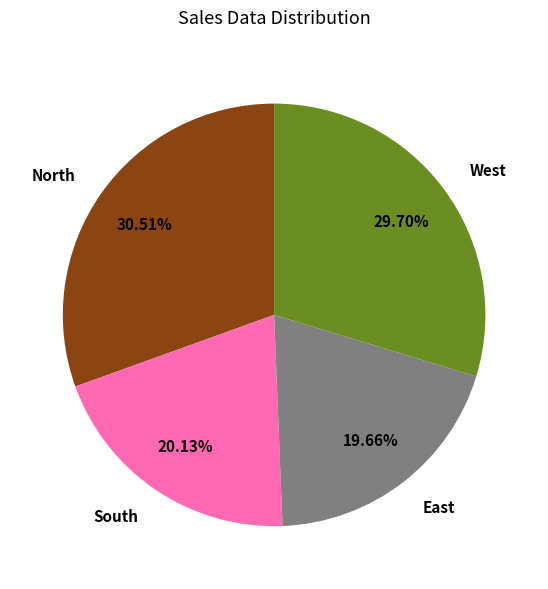

What is the largest slice in the pie chart?

North